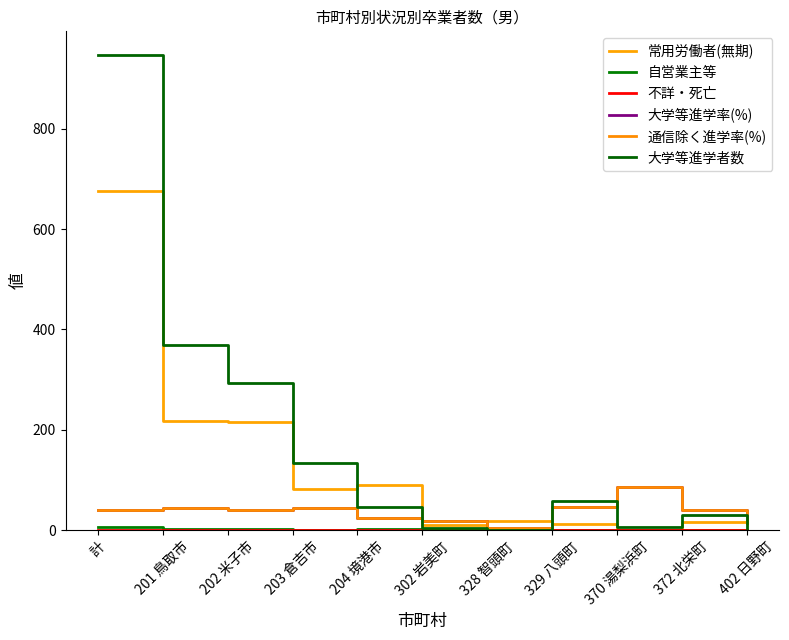

Rank the categories by 常用労働者(無期) value from lowest to highest.

370 湯梨浜町, 302 岩美町, 329 八頭町, 402 日野町, 372 北栄町, 328 智頭町, 203 倉吉市, 204 境港市, 202 米子市, 201 鳥取市, 計